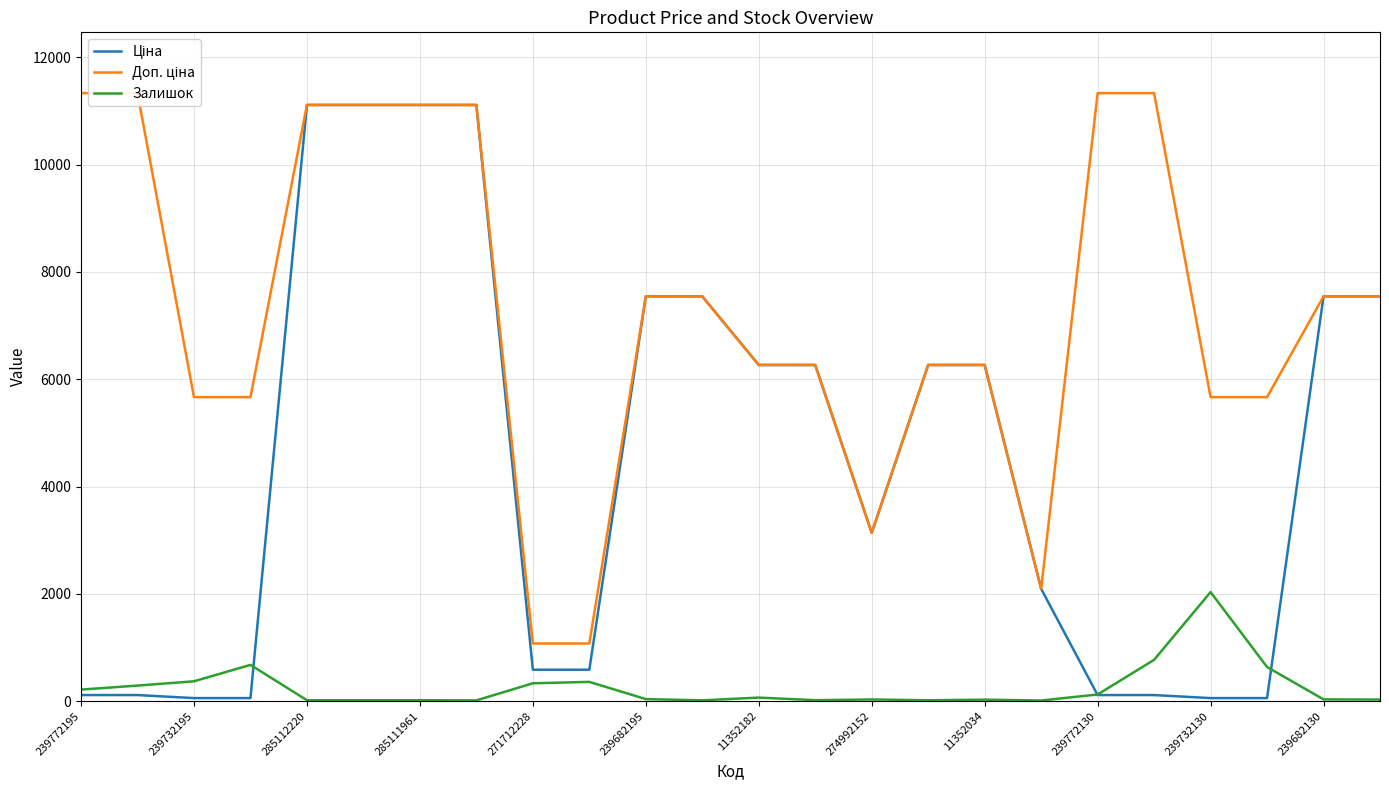

Is it true that Залишок equals 17.0 at 285112220?

True